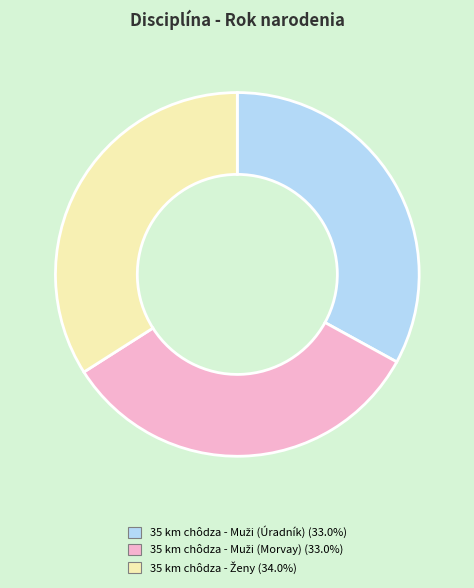

Is there a majority slice in this chart?

No